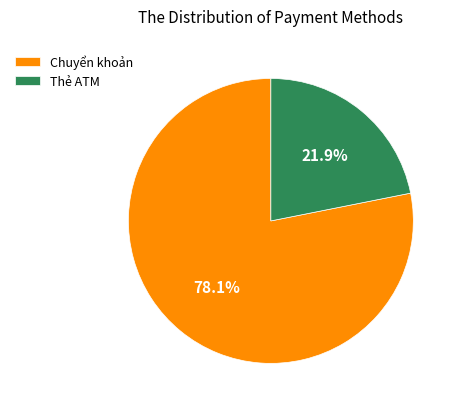

To the nearest percent, what is the difference between the Thẻ ATM and Chuyển khoản slice percentages?

56%